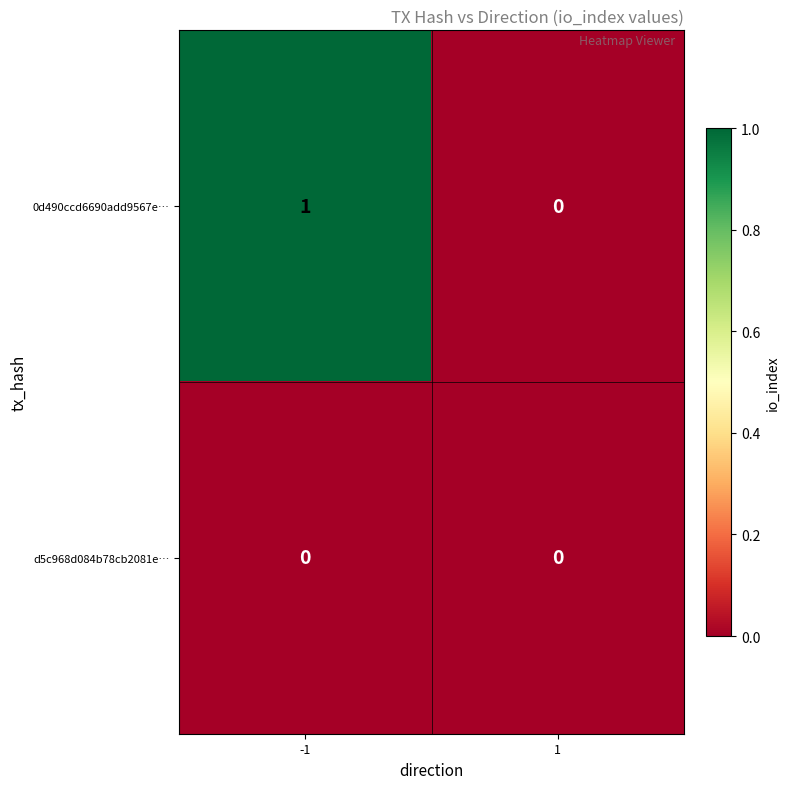

Which series changed the most between -1 and 1?

0d490ccd6690add9567e…